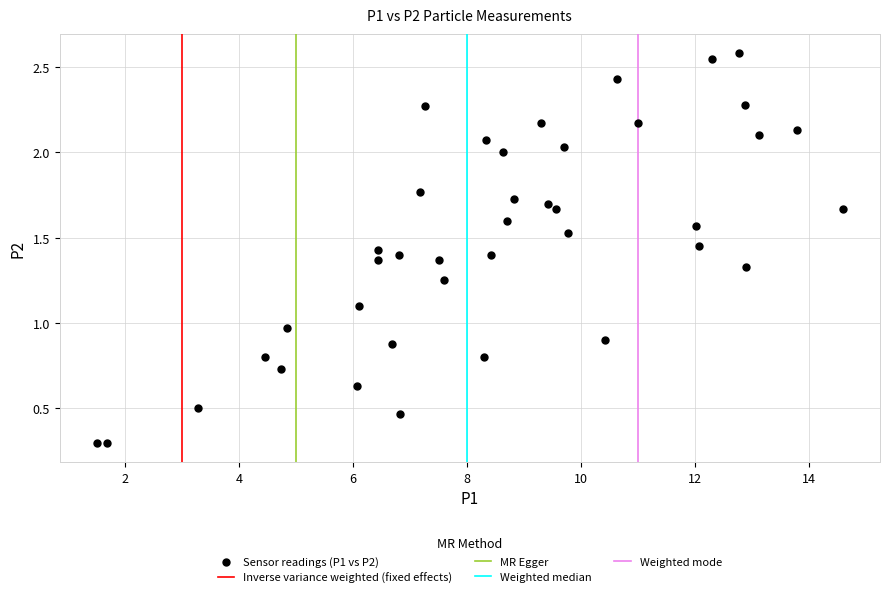

What is the range of X values (max minus min)?

13.1